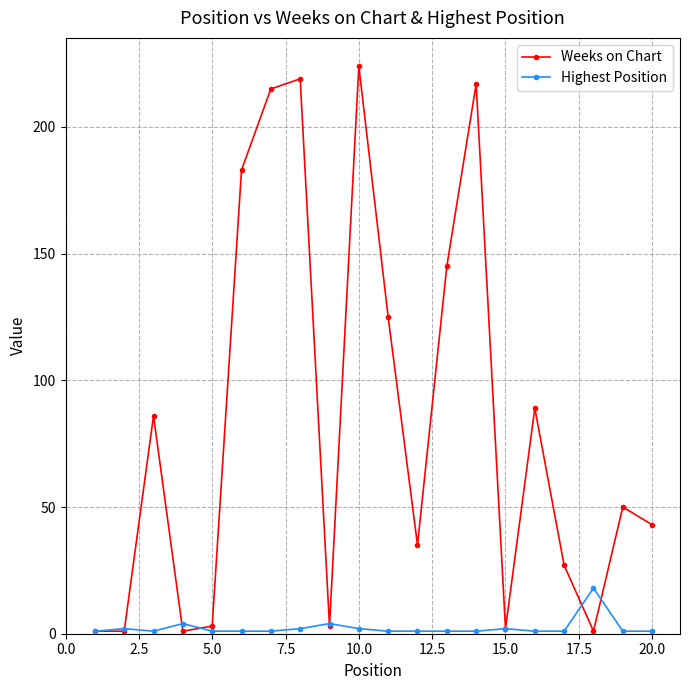

True or false: Weeks on Chart has more than 1 points higher than both neighbors.

True